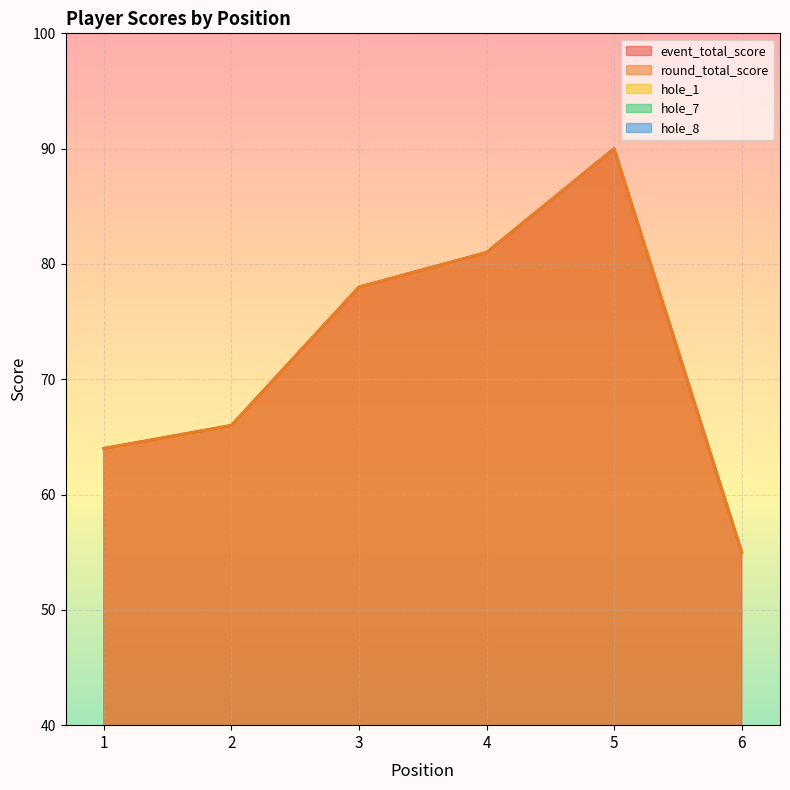

Where is event_total_score nearest to the value 72?

2